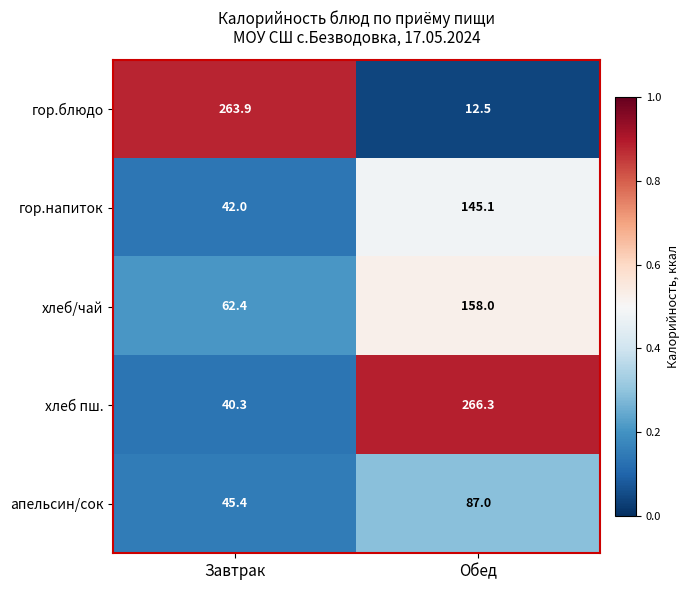

Rank the series by their maximum value, from highest to lowest.

хлеб пш., гор.блюдо, хлеб/чай, гор.напиток, апельсин/сок